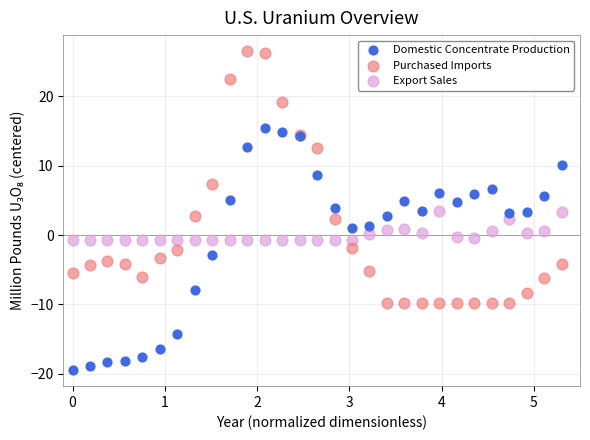

Which series contains the highest Y value?

Purchased Imports